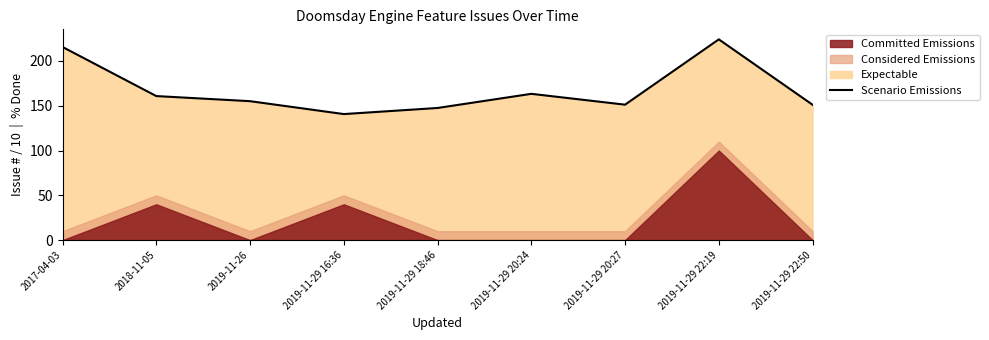

List the labels in order of value, largest first.

2019-11-29 22:19, 2017-04-03, 2019-11-29 20:24, 2018-11-05, 2019-11-26, 2019-11-29 20:27, 2019-11-29 22:50, 2019-11-29 18:46, 2019-11-29 16:36